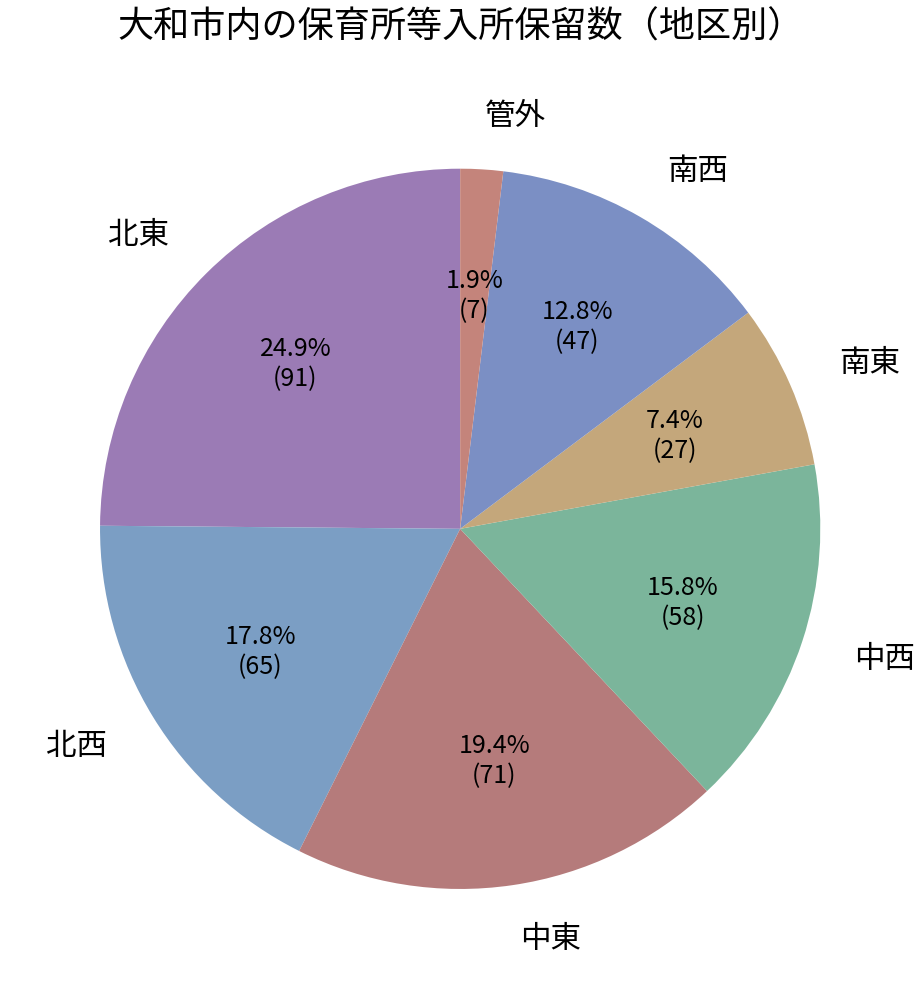

How many segments does this pie chart have?

7